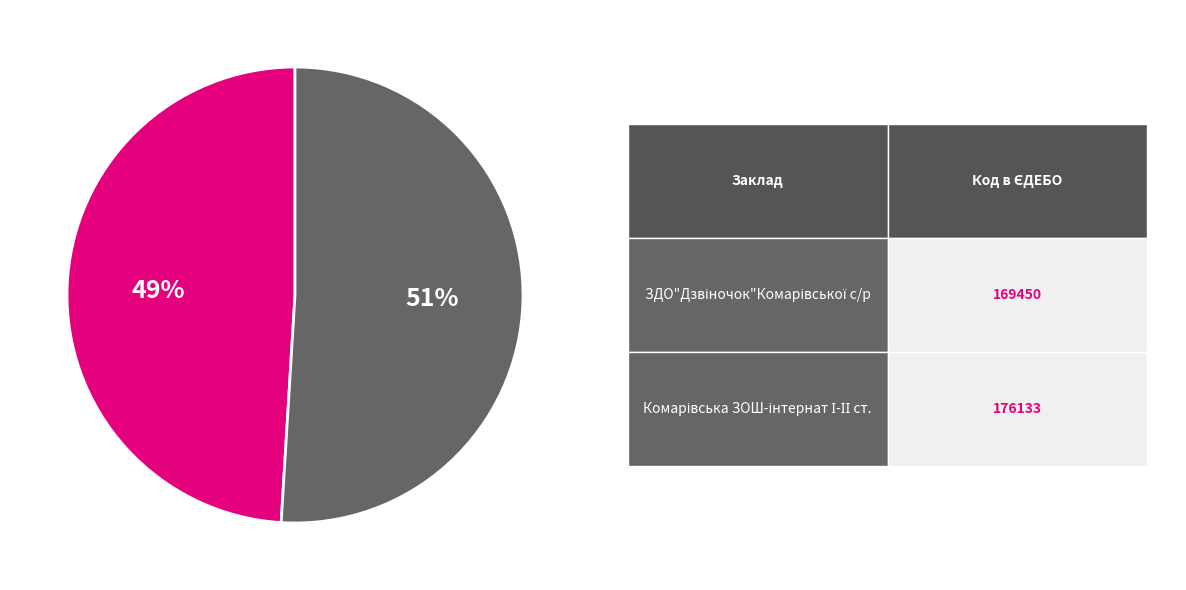

To the nearest percent, what is the difference between the largest and smallest slice percentages?

2%